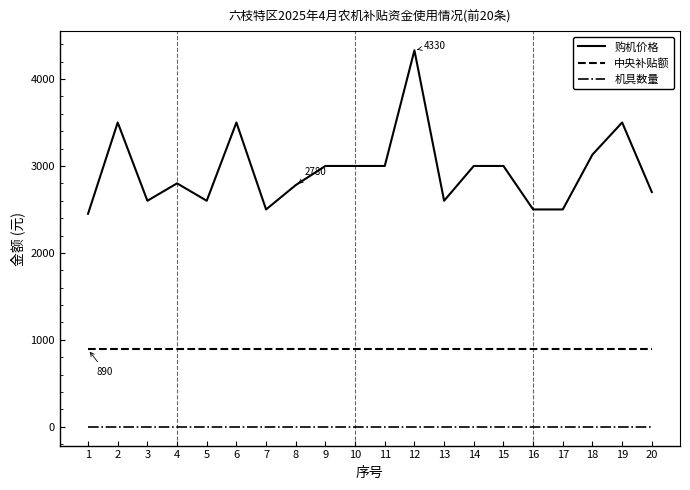

At how many categories does at least one series exceed 1083?

20